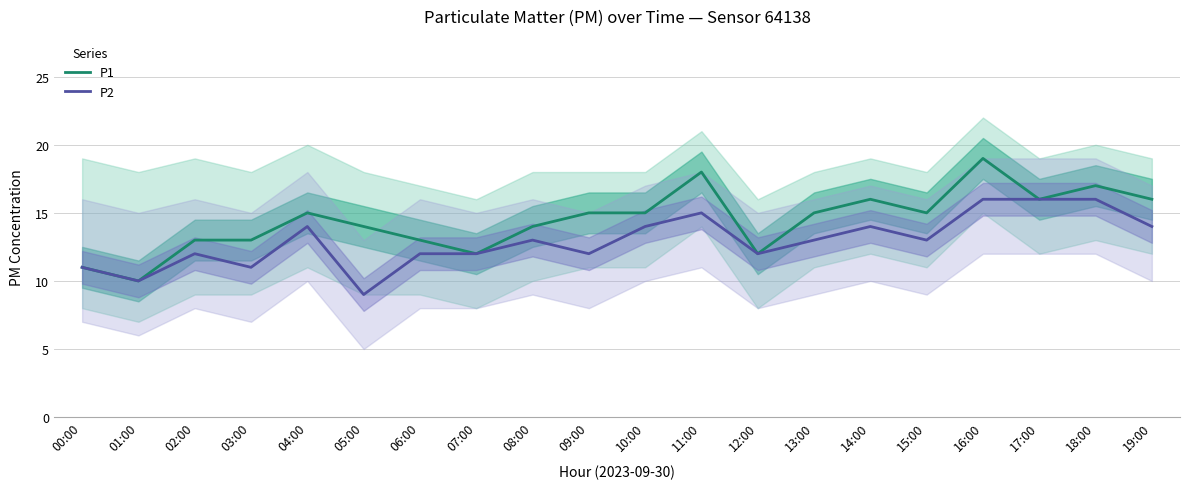

List the labels in order of P1 value, smallest first.

01:00, 00:00, 07:00, 12:00, 02:00, 03:00, 06:00, 05:00, 08:00, 04:00, 09:00, 10:00, 13:00, 15:00, 14:00, 17:00, 19:00, 18:00, 11:00, 16:00